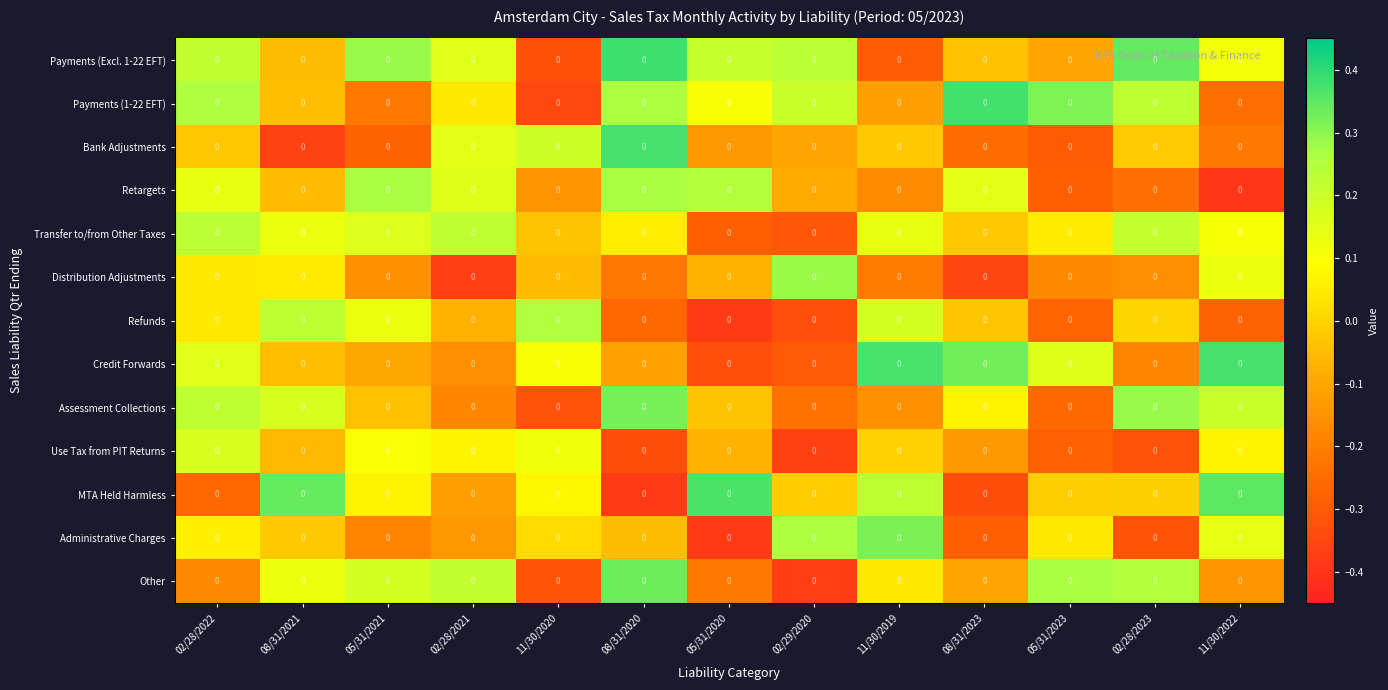

How many data points in Refunds are less than 0?

7